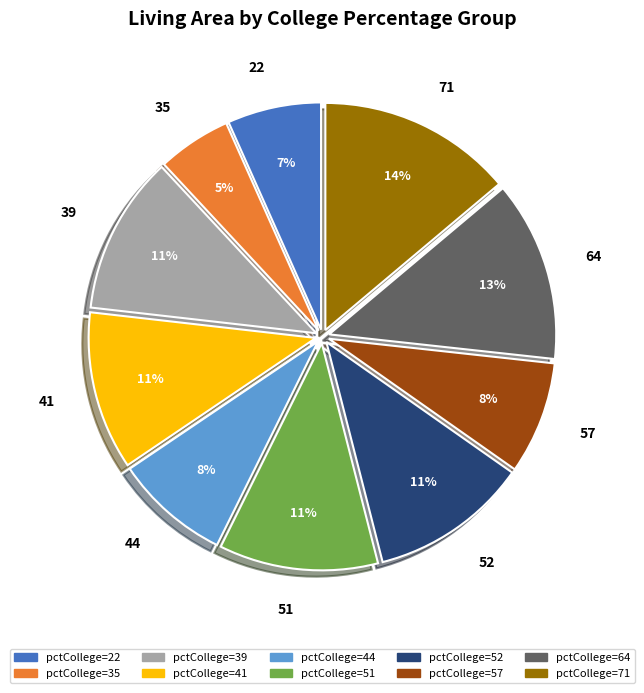

Is there a majority slice in this chart?

No